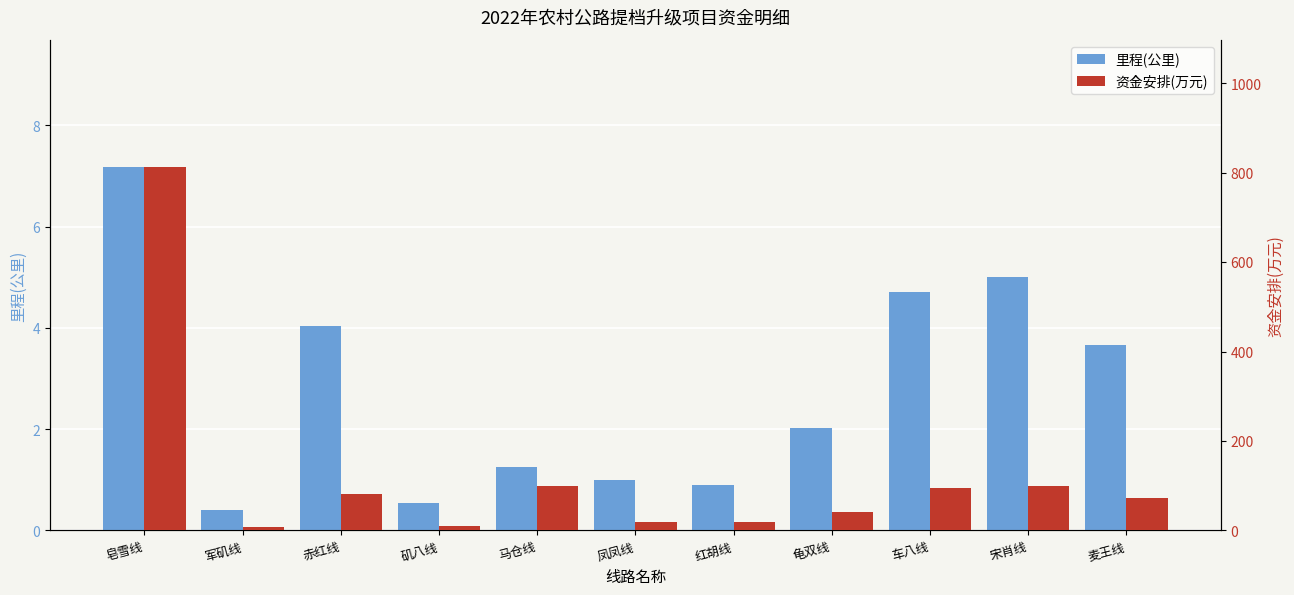

True or false: 资金安排(万元) has a value of 100.0 at 宋肖线.

True